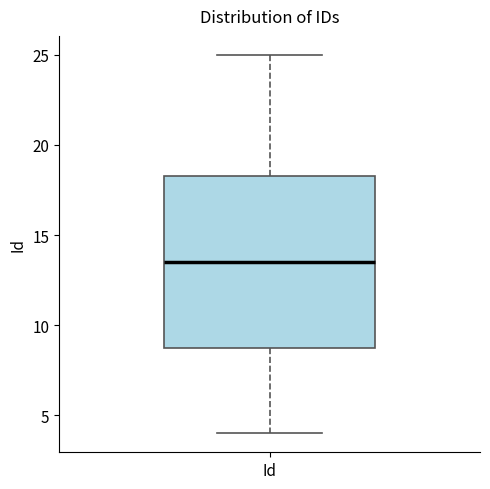

Read this box plot against the y-axis: the position of the median line, the range covered by the box, and the ends of both whiskers. The values are not printed on the chart, so give them approximately, as read against the axis.

median 13.5, box 9.0 to 18.5, whiskers 4.0 to 25.0